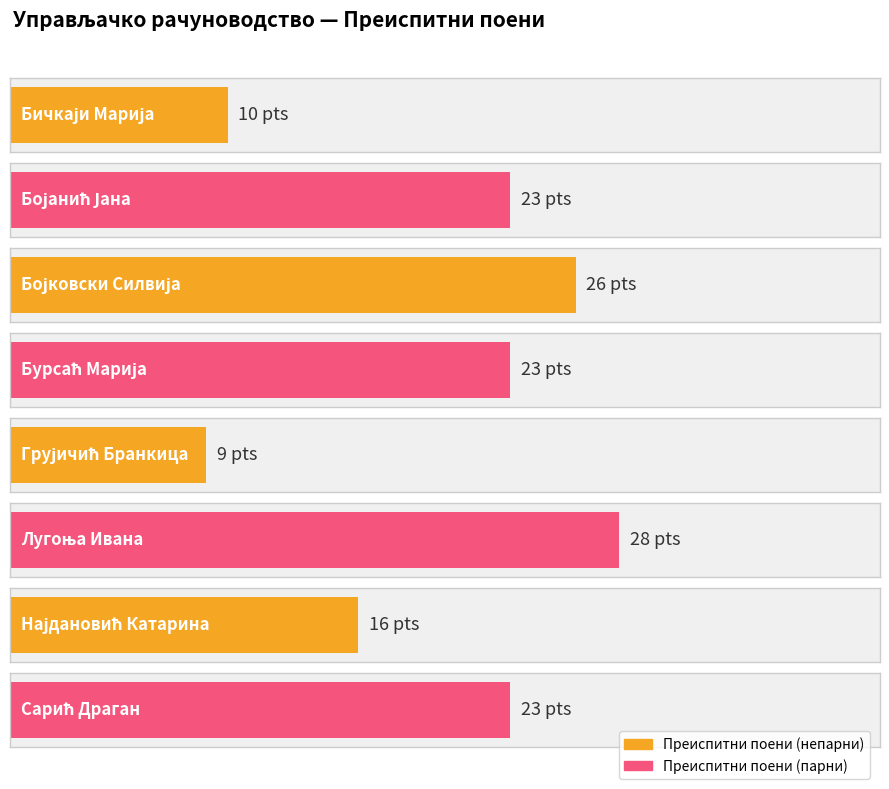

Rank the categories by value from highest to lowest.

Лугоња Ивана, Бојковски Силвија, Бојанић Јана, Бурсаћ Марија, Сарић Драган, Најдановић Катарина, Бичкаји Марија, Грујичић Бранкица